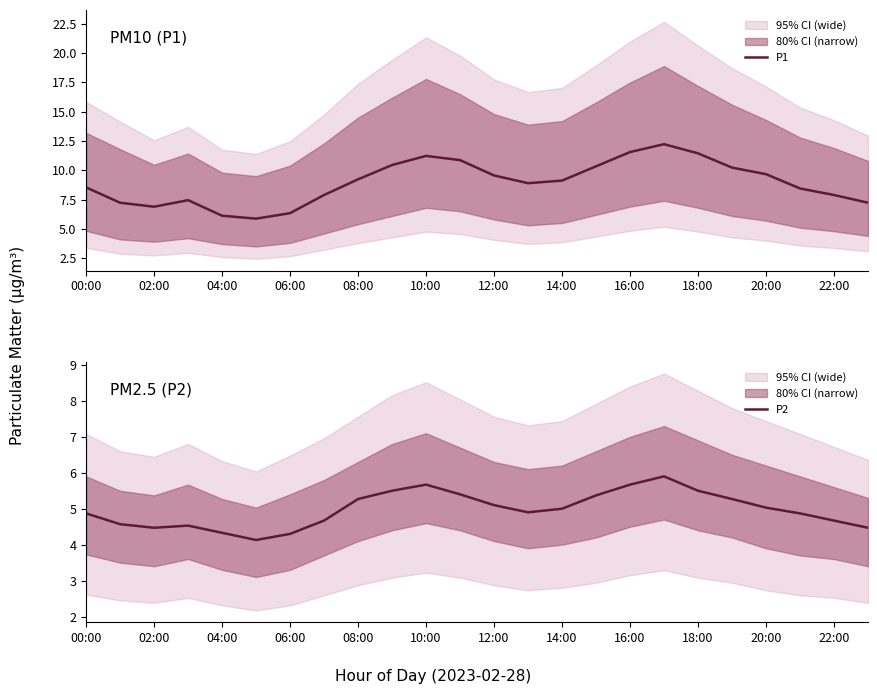

What is the smallest value displayed?

4.1